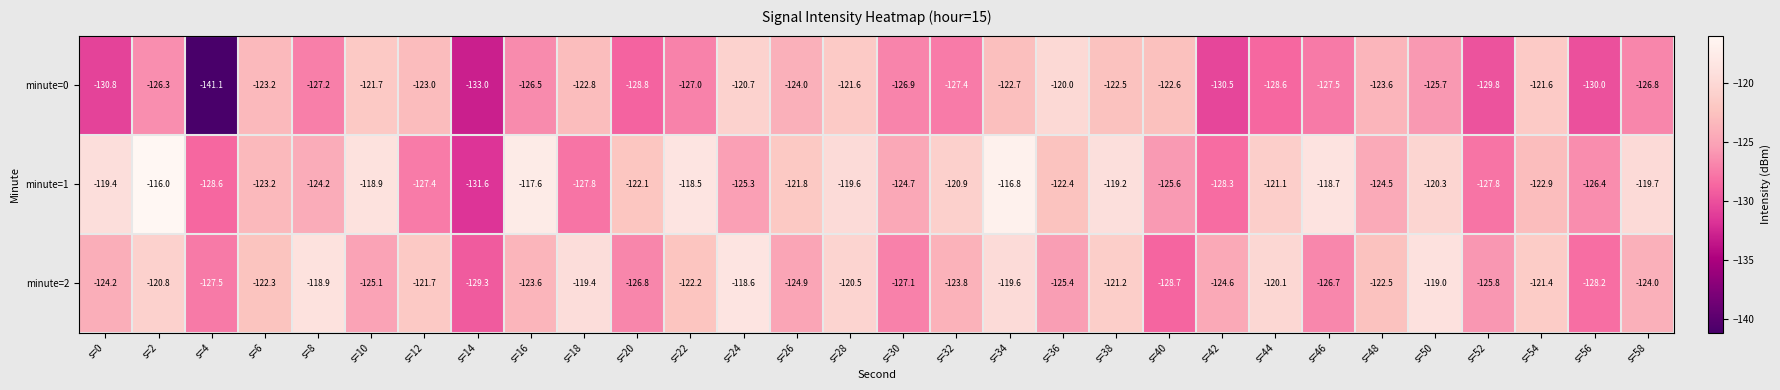

List the series in order of their overall mean, lowest first.

minute=0, minute=2, minute=1